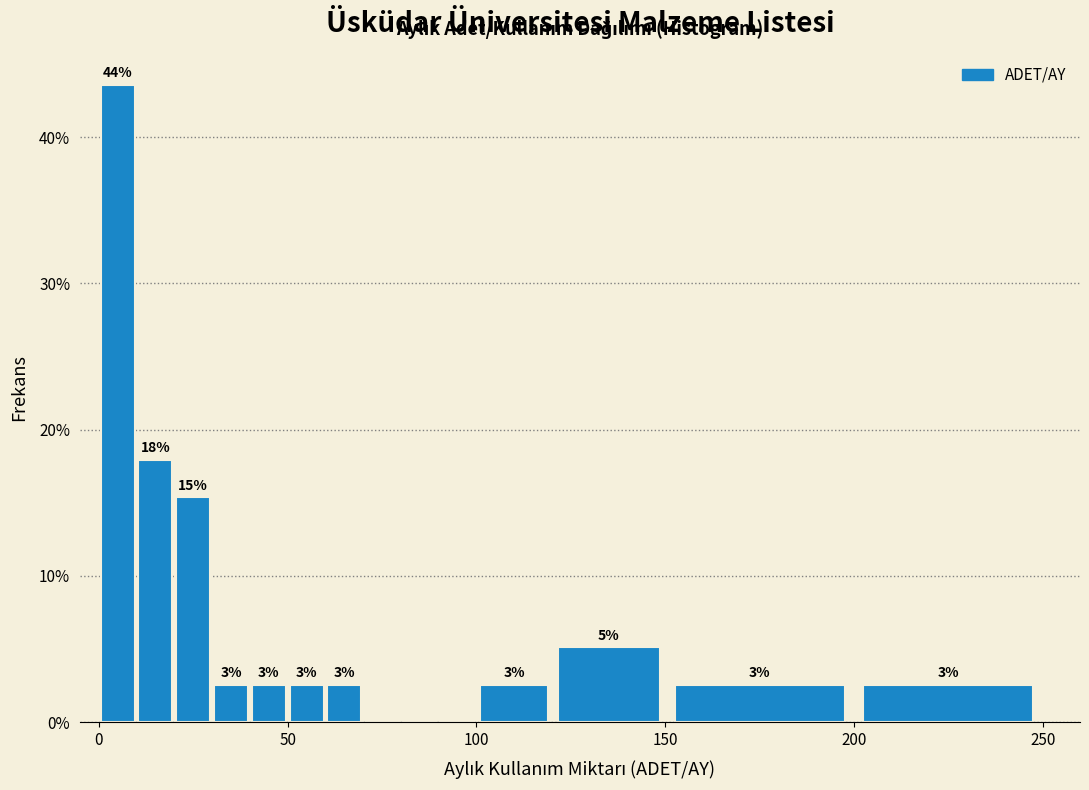

Read against the x-axis, roughly where is the centre of the tallest bar?

5